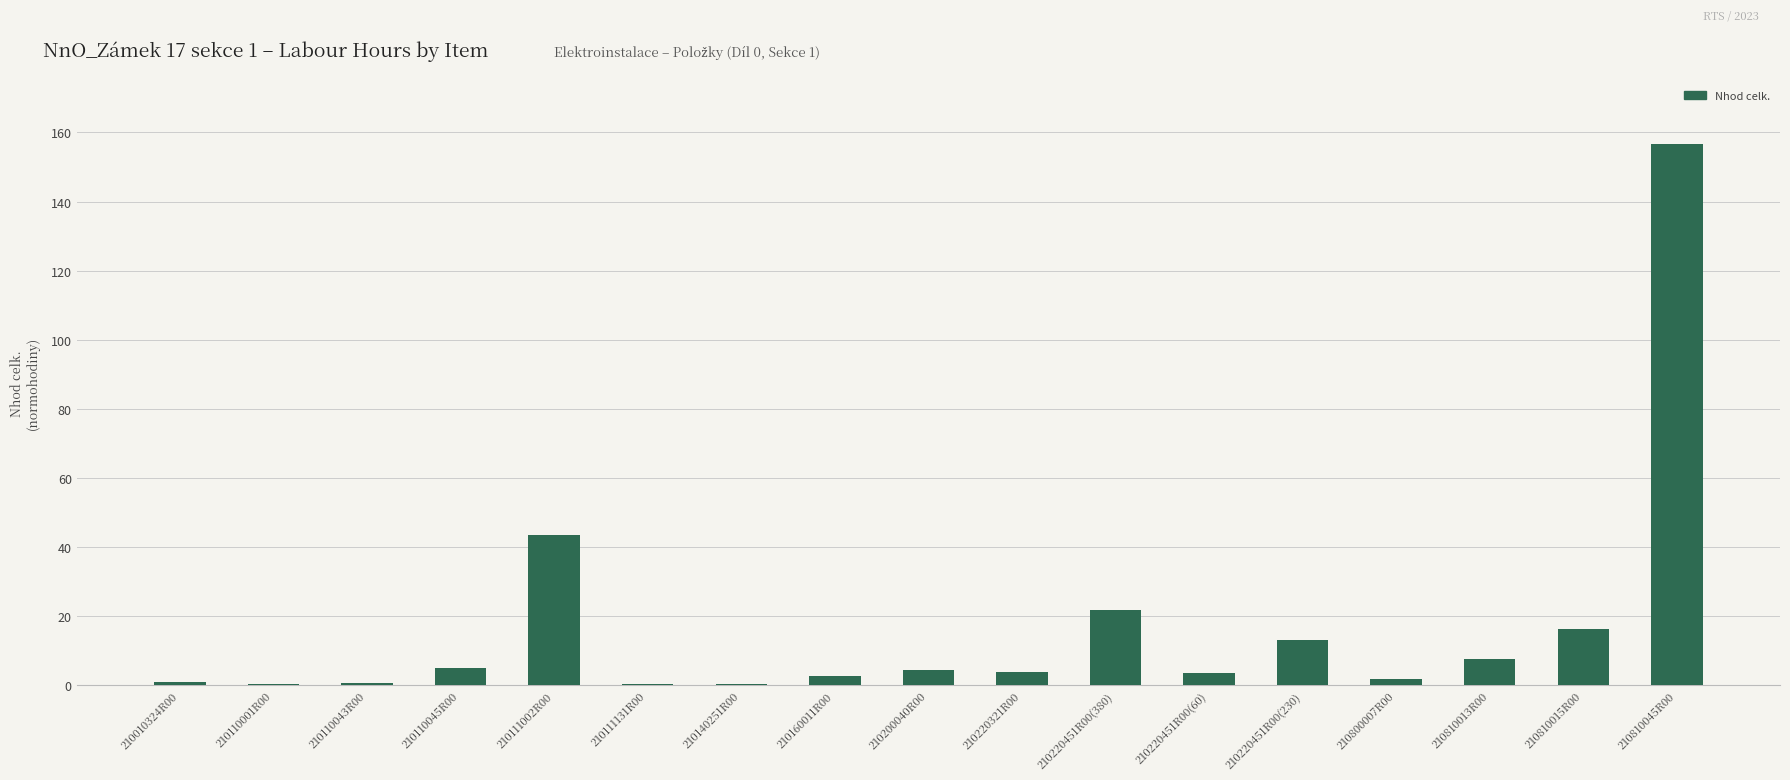

What is the sum of the values at 210160011R00 and 210810045R00?

159.5